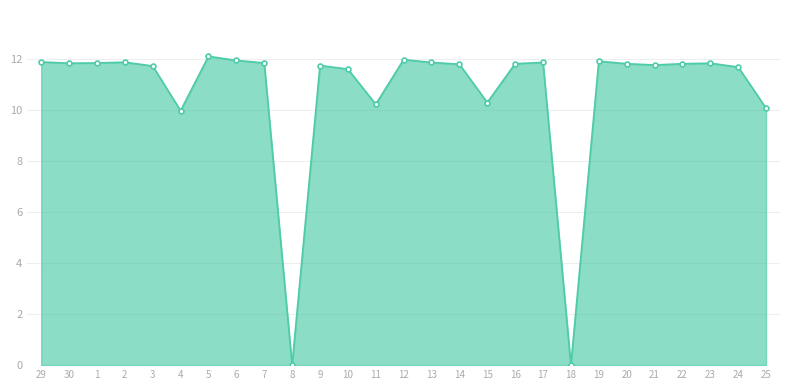

What is the label of the 14th point from the right?

12